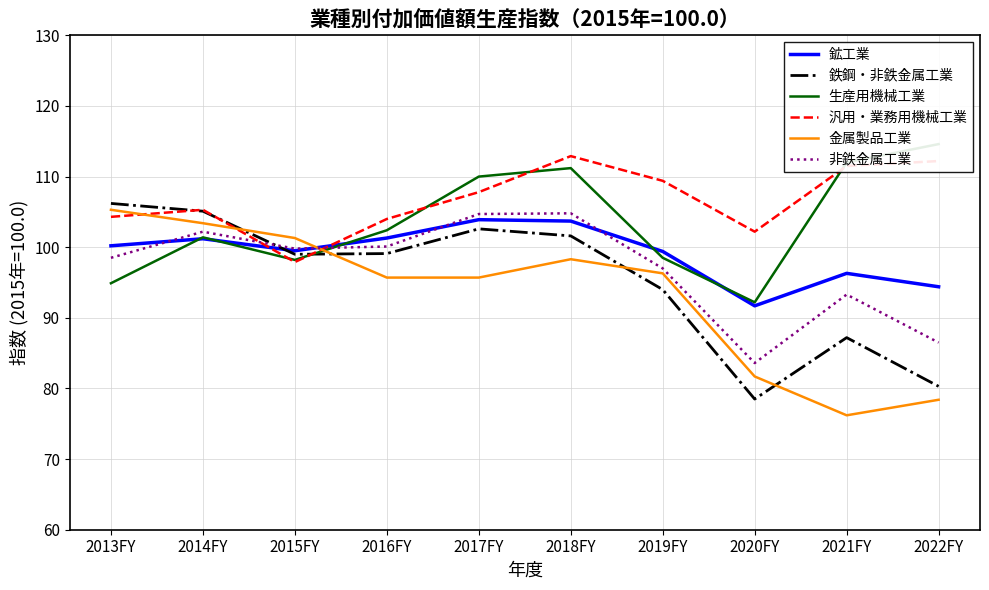

At how many categories does at least one series exceed 89?

10